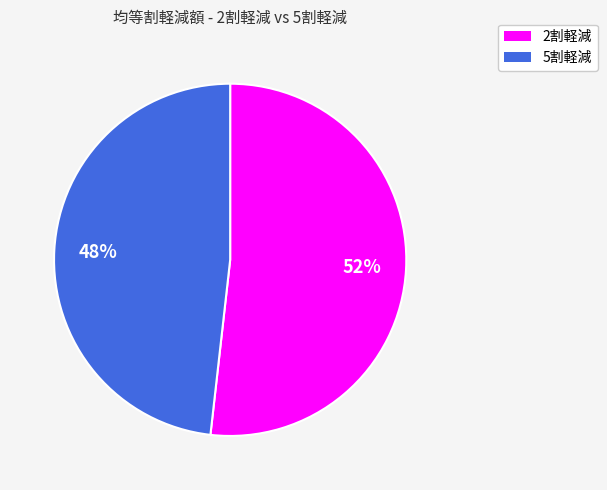

To the nearest percent, what is the difference between the largest and smallest slice percentages?

4%